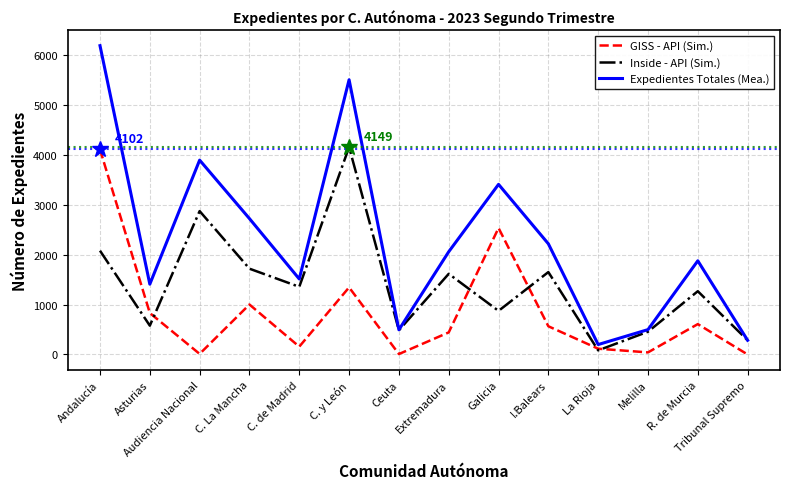

Between which two adjacent categories do GISS - API (Sim.) and Inside - API (Sim.) first intersect?

Asturias and Audiencia Nacional